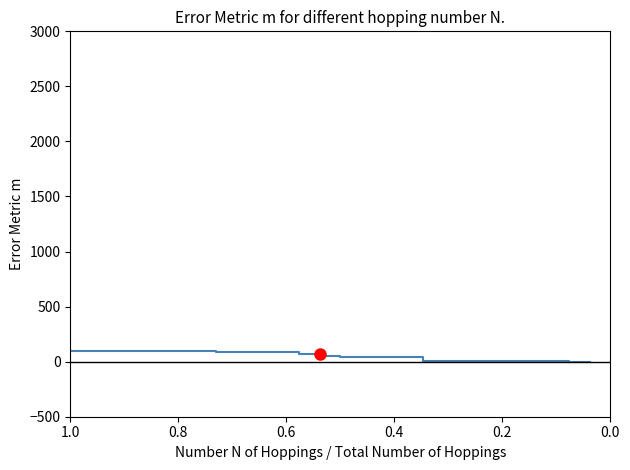

Does the chart display data point markers on the line(s)?

No